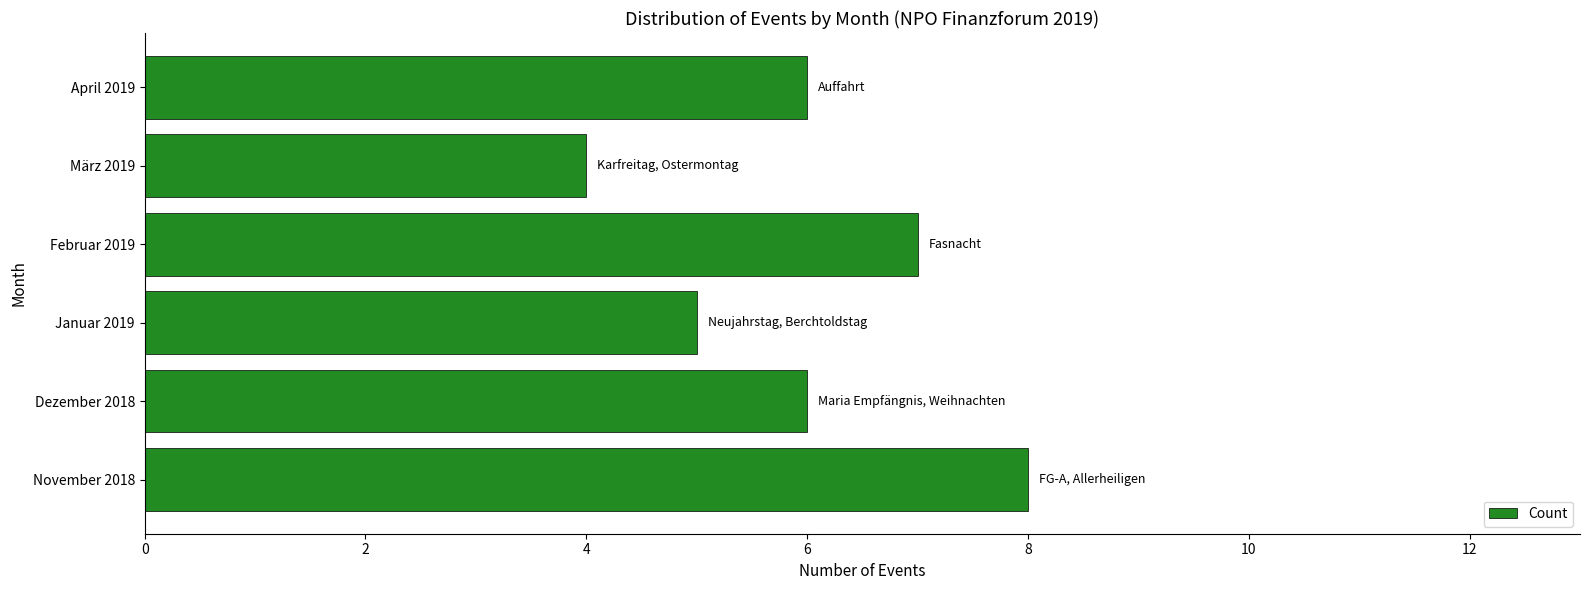

What is the average value?

6